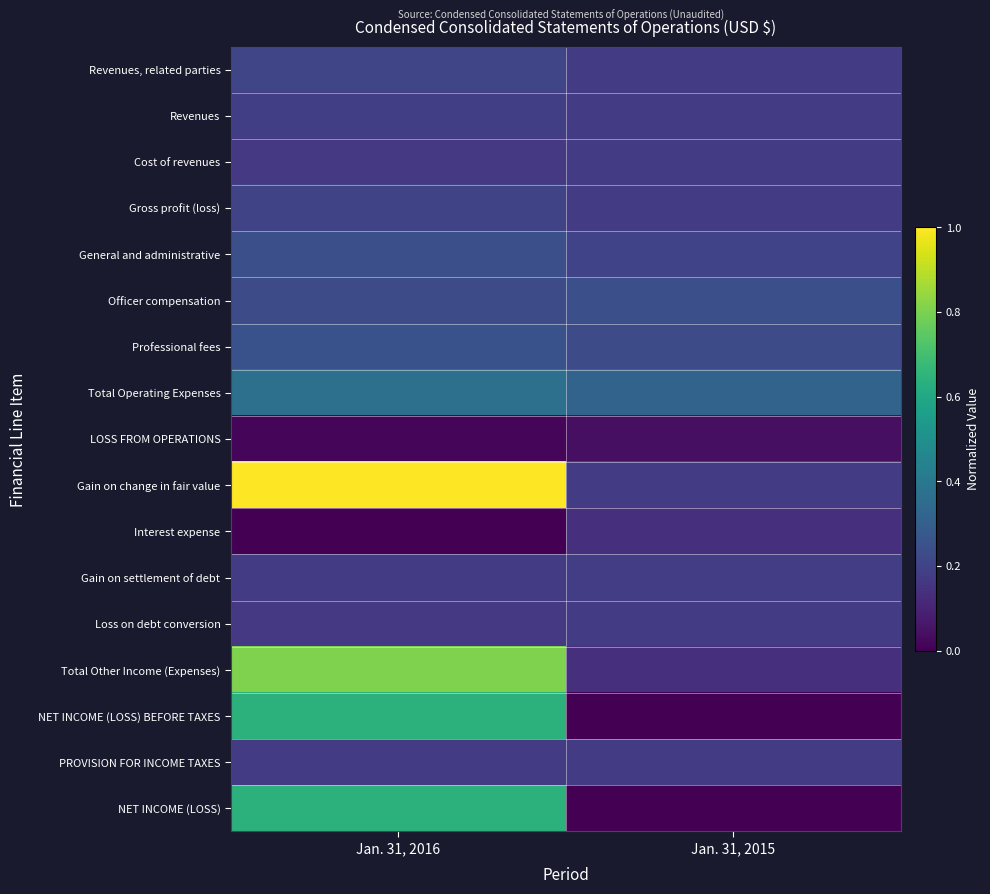

Reading left to right, extract all data points from this chart.

Revenues, related parties: Jan. 31, 2016=0.2	Jan. 31, 2015=0.2
Revenues: Jan. 31, 2016=0.2	Jan. 31, 2015=0.2
Cost of revenues: Jan. 31, 2016=0.2	Jan. 31, 2015=0.2
Gross profit (loss): Jan. 31, 2016=0.2	Jan. 31, 2015=0.2
General and administrative: Jan. 31, 2016=0.2	Jan. 31, 2015=0.2
Officer compensation: Jan. 31, 2016=0.2	Jan. 31, 2015=0.2
Professional fees: Jan. 31, 2016=0.3	Jan. 31, 2015=0.2
Total Operating Expenses: Jan. 31, 2016=0.4	Jan. 31, 2015=0.3
LOSS FROM OPERATIONS: Jan. 31, 2016=0.0	Jan. 31, 2015=0.0
Gain on change in fair value: Jan. 31, 2016=1.0	Jan. 31, 2015=0.2
Interest expense: Jan. 31, 2016=0.0	Jan. 31, 2015=0.1
Gain on settlement of debt: Jan. 31, 2016=0.2	Jan. 31, 2015=0.2
Loss on debt conversion: Jan. 31, 2016=0.2	Jan. 31, 2015=0.2
Total Other Income (Expenses): Jan. 31, 2016=0.8	Jan. 31, 2015=0.1
NET INCOME (LOSS) BEFORE TAXES: Jan. 31, 2016=0.6	Jan. 31, 2015=0.0
PROVISION FOR INCOME TAXES: Jan. 31, 2016=0.2	Jan. 31, 2015=0.2
NET INCOME (LOSS): Jan. 31, 2016=0.6	Jan. 31, 2015=0.0